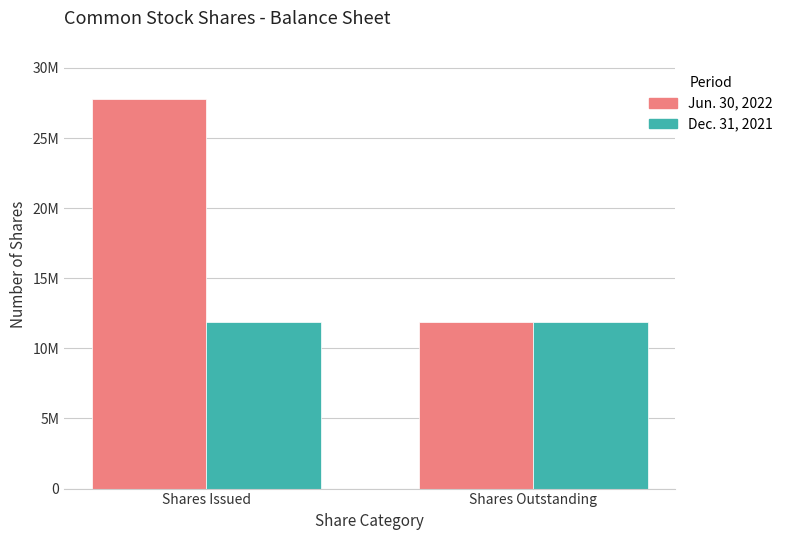

Are the bars horizontal?

No